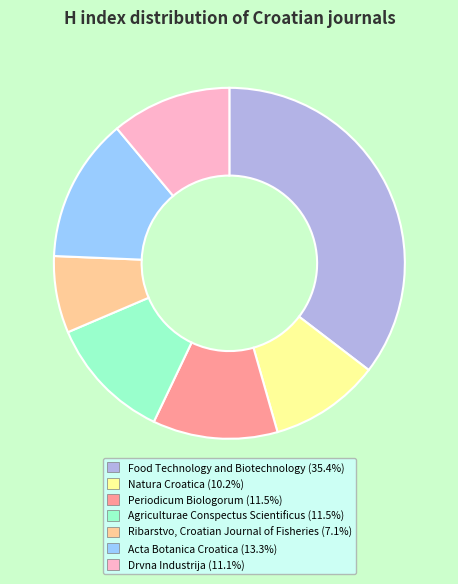

Do Food Technology and Biotechnology and Agriculturae Conspectus Scientificus together represent more than half of the pie?

No